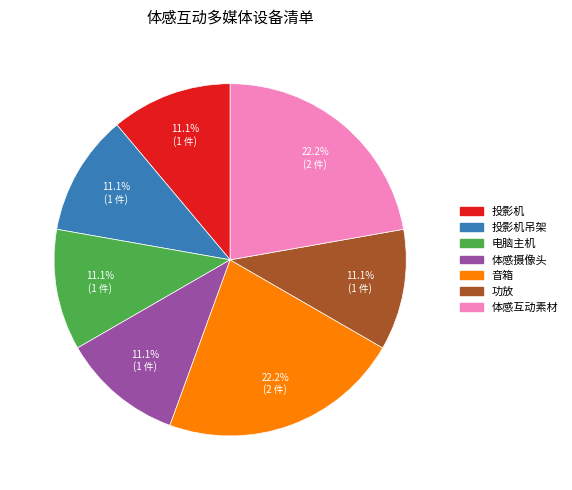

What percentage is NOT represented by 功放?

88.9%